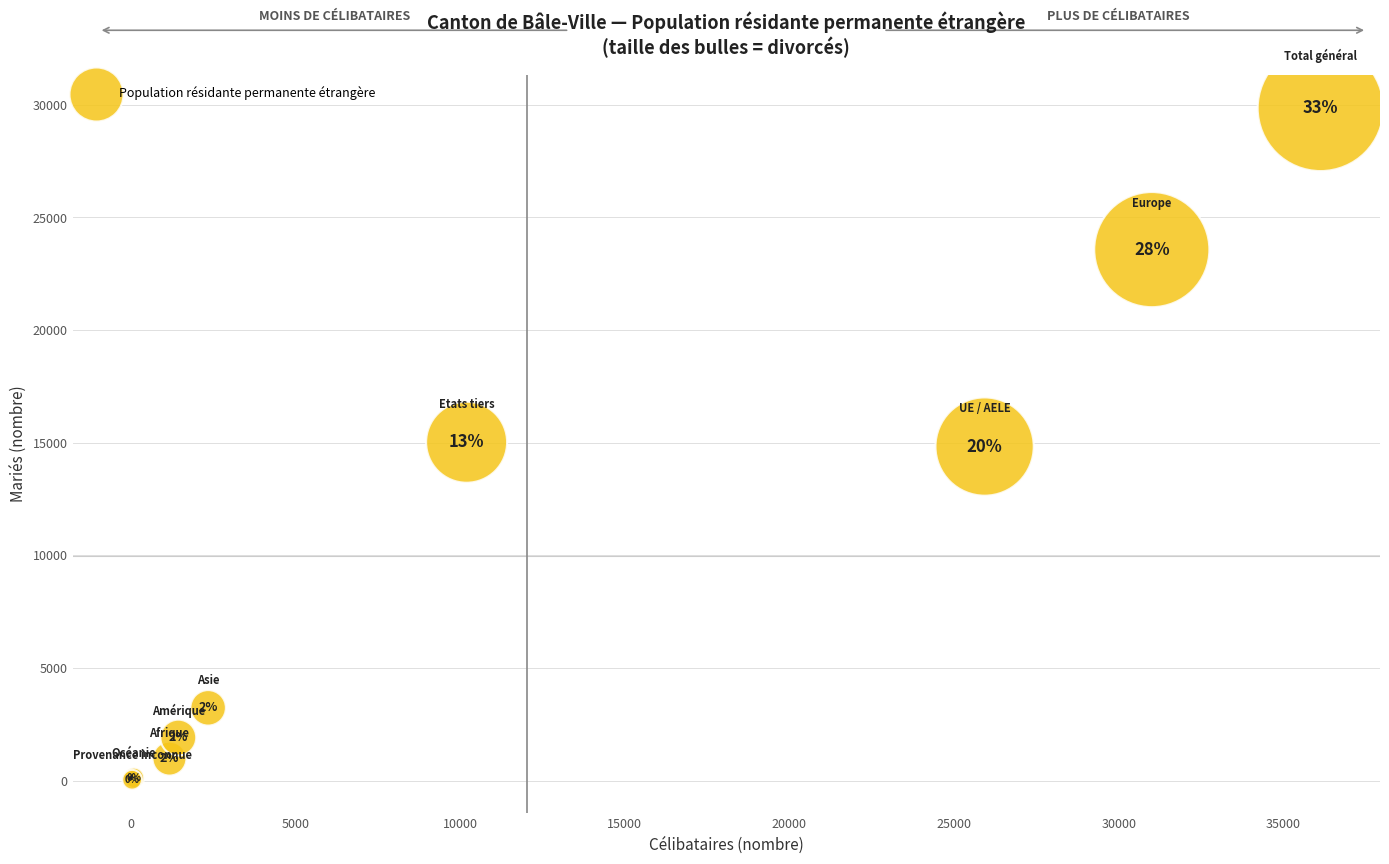

What Y value in the scatter plot is closest to 14945?

15022